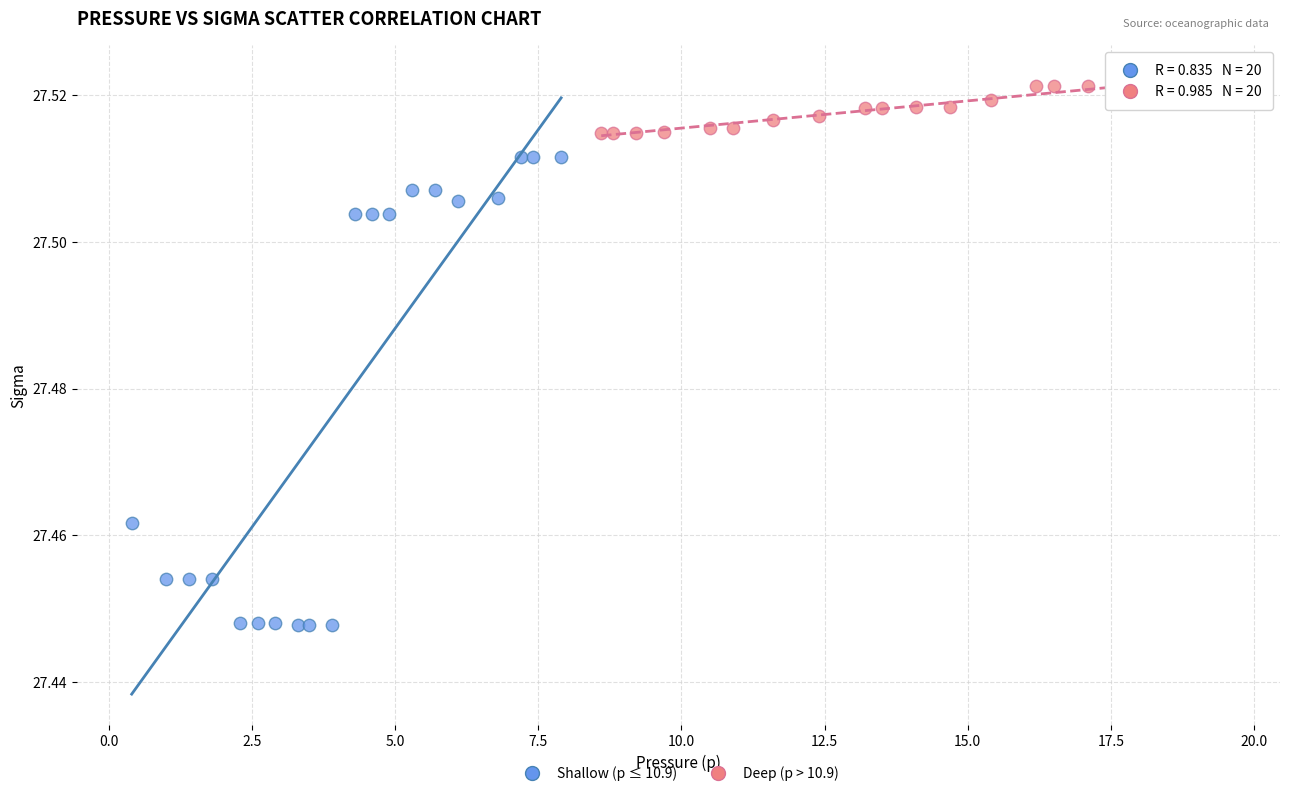

Which series has the largest Y range (max minus min)?

Shallow (p ≤ 10.9)